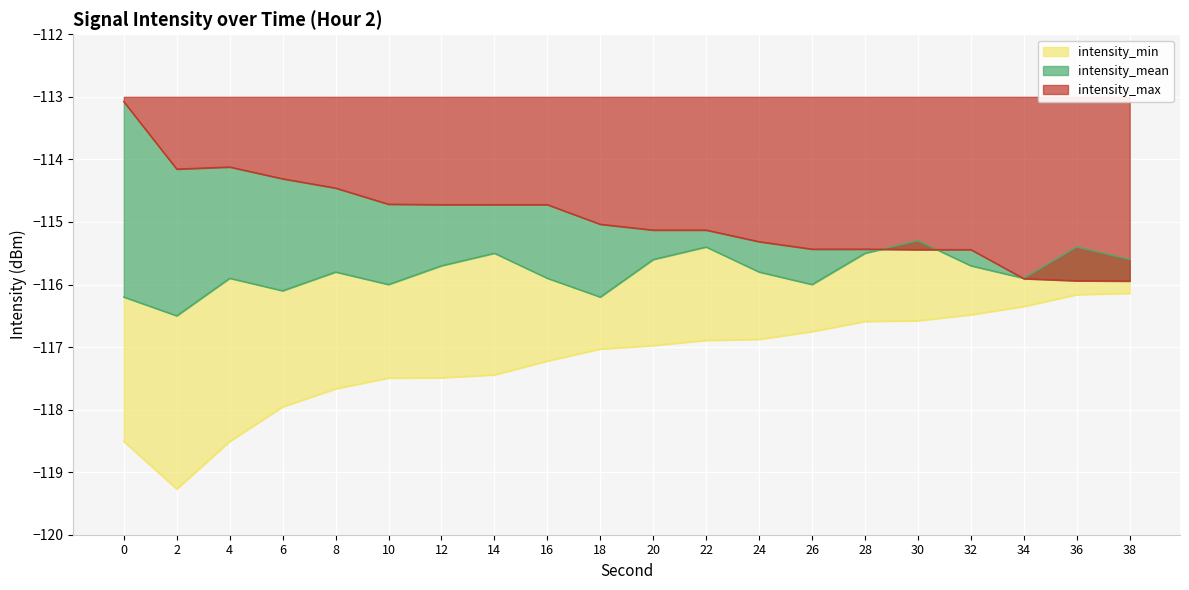

True or false: intensity_mean and intensity_max intersect in this chart.

True